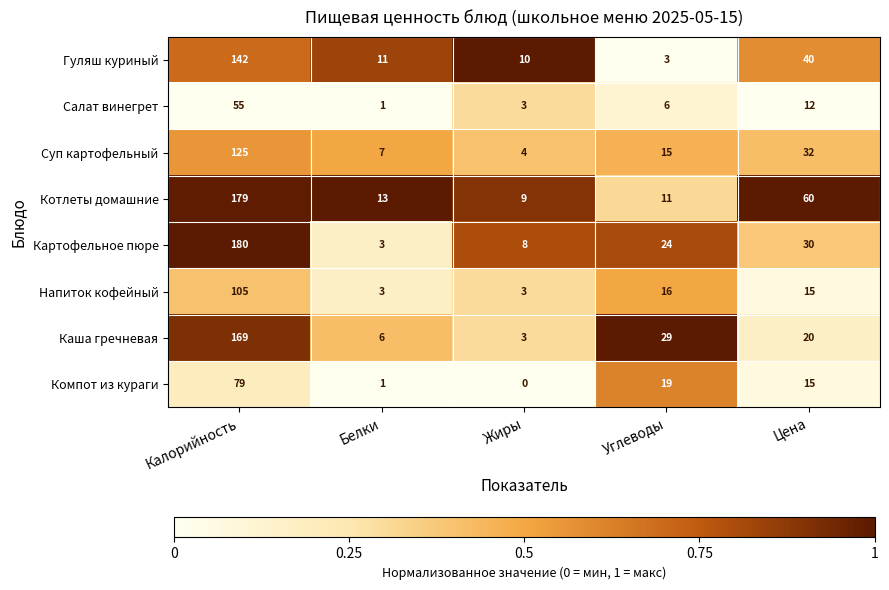

At which label is Напиток кофейный closest to 54?

Углеводы